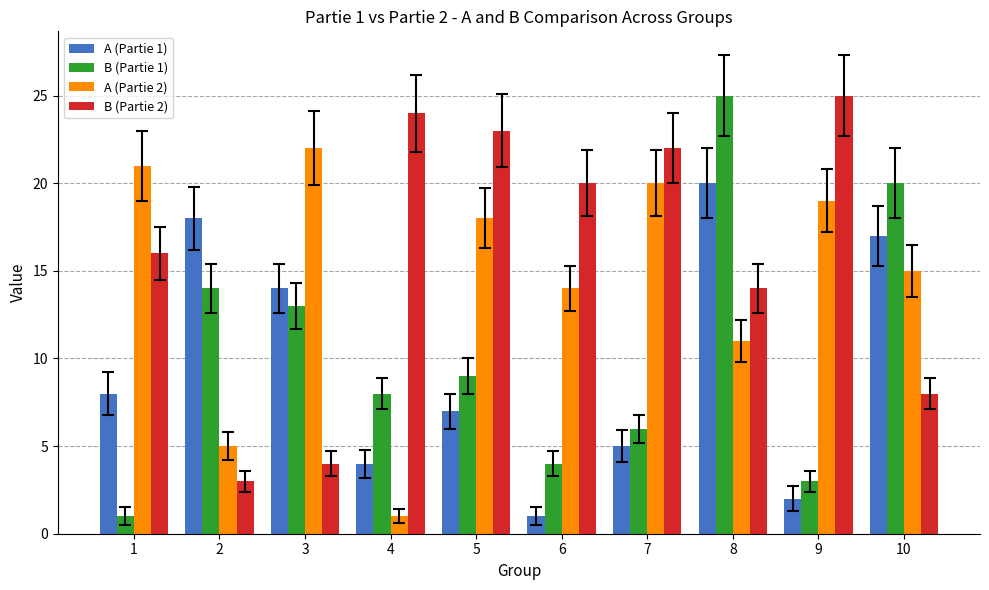

How many values in the A (Partie 2) series are below 18?

5